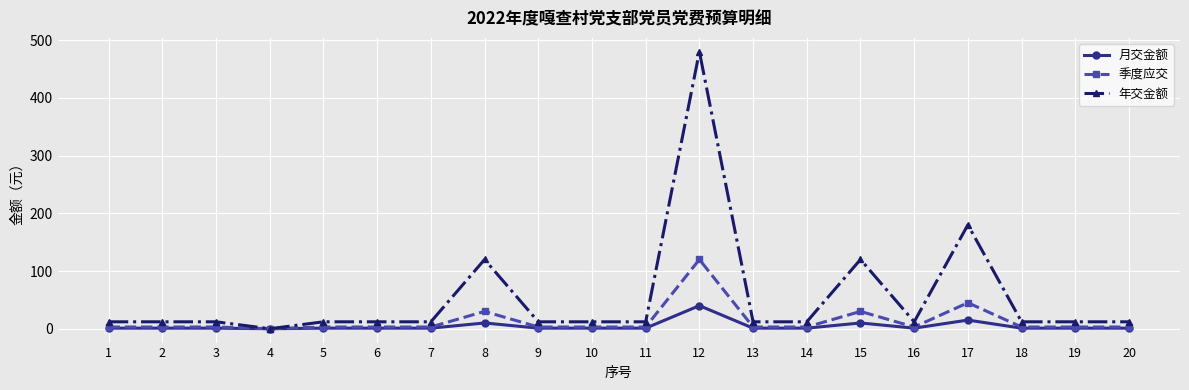

Rank the series by their maximum value, from highest to lowest.

年交金额, 季度应交, 月交金额